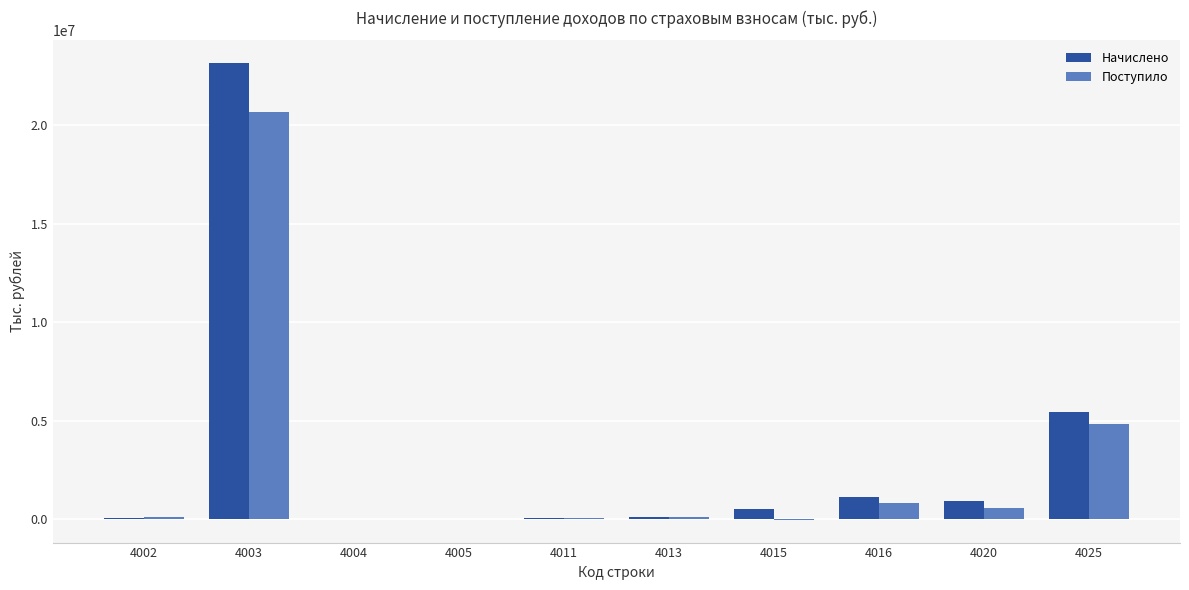

Which series has the largest range (max minus min)?

Начислено